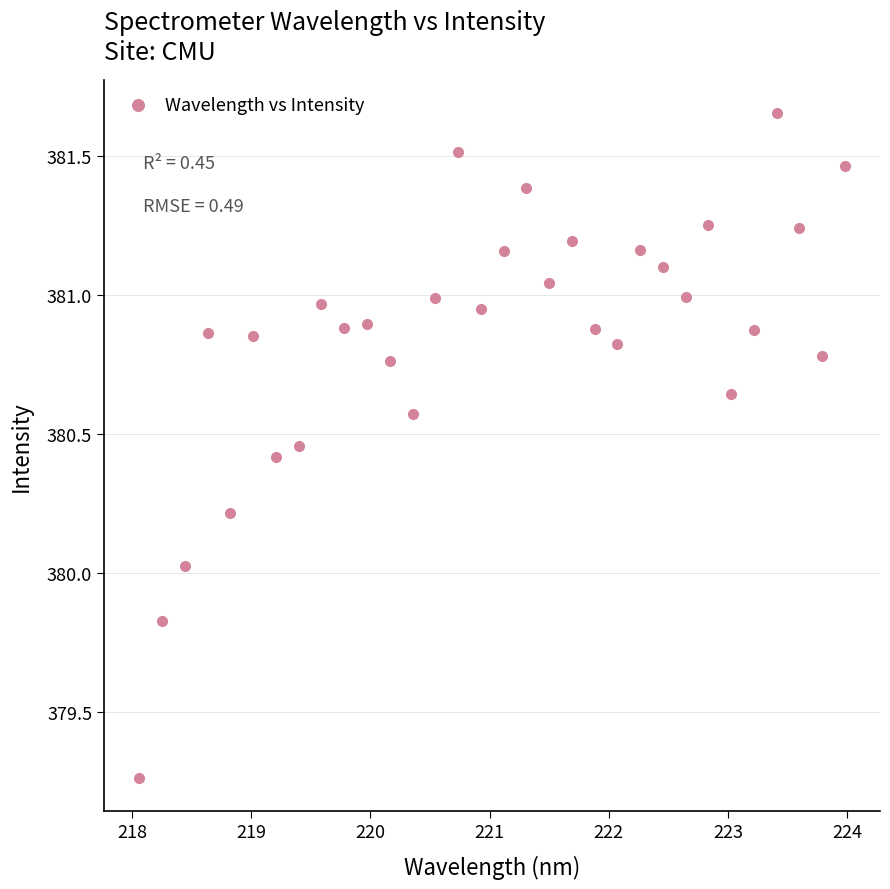

What is the range of X values (max minus min)?

5.9